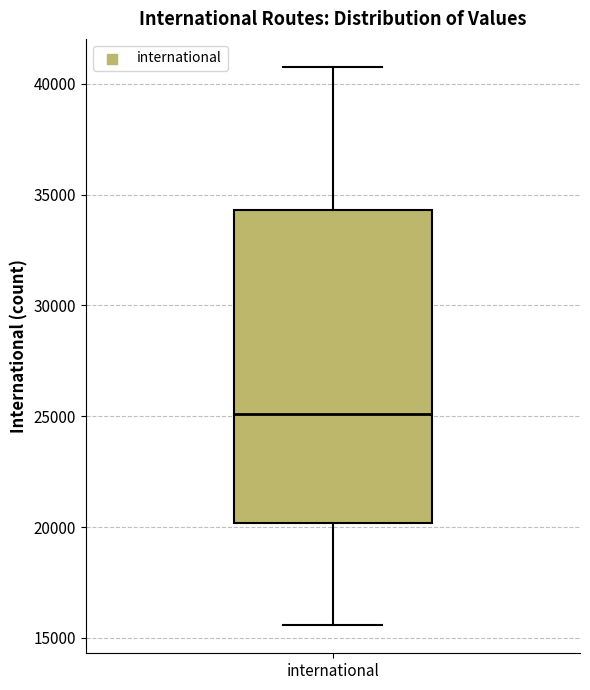

Transcribe this box plot: give where the median line is, the range the box spans, and where the two whiskers end, as read against the y-axis. The values are not printed on the chart, so give them approximately, as read against the axis.

median 25000, box 20000 to 34500, whiskers 15500 to 41000